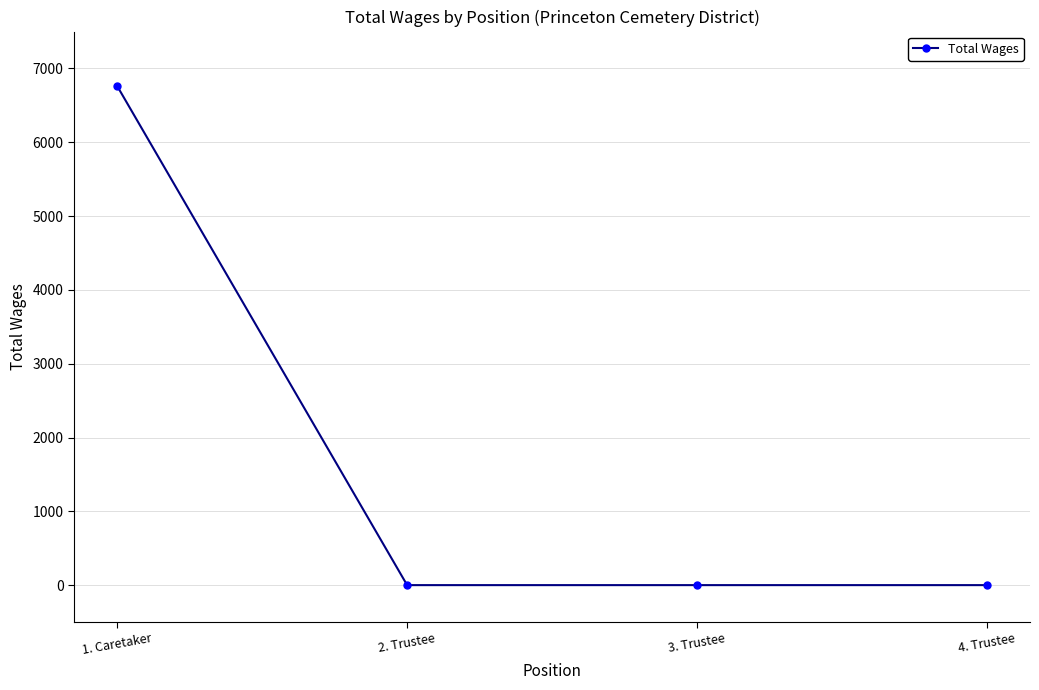

Does the chart have visible grid lines?

Yes